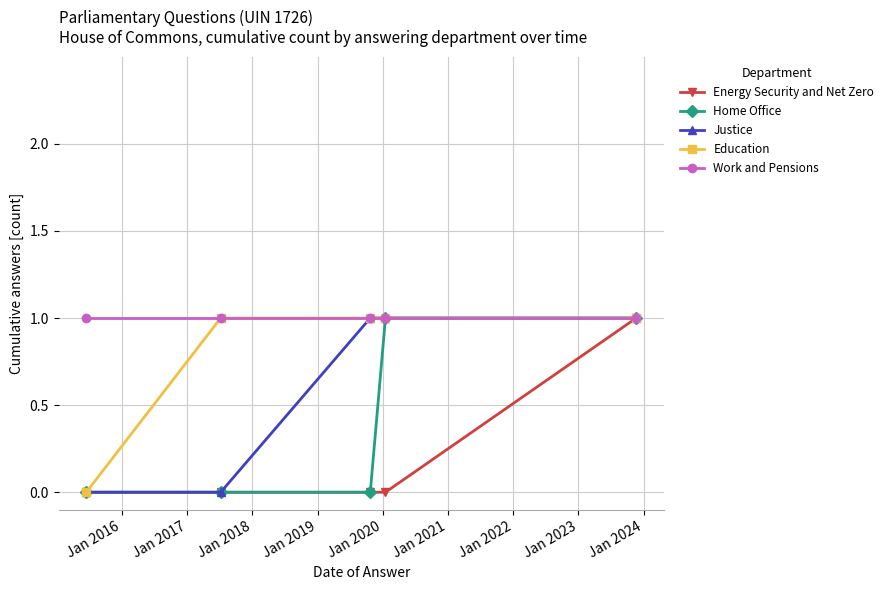

Which series has the largest total across all categories?

Work and Pensions